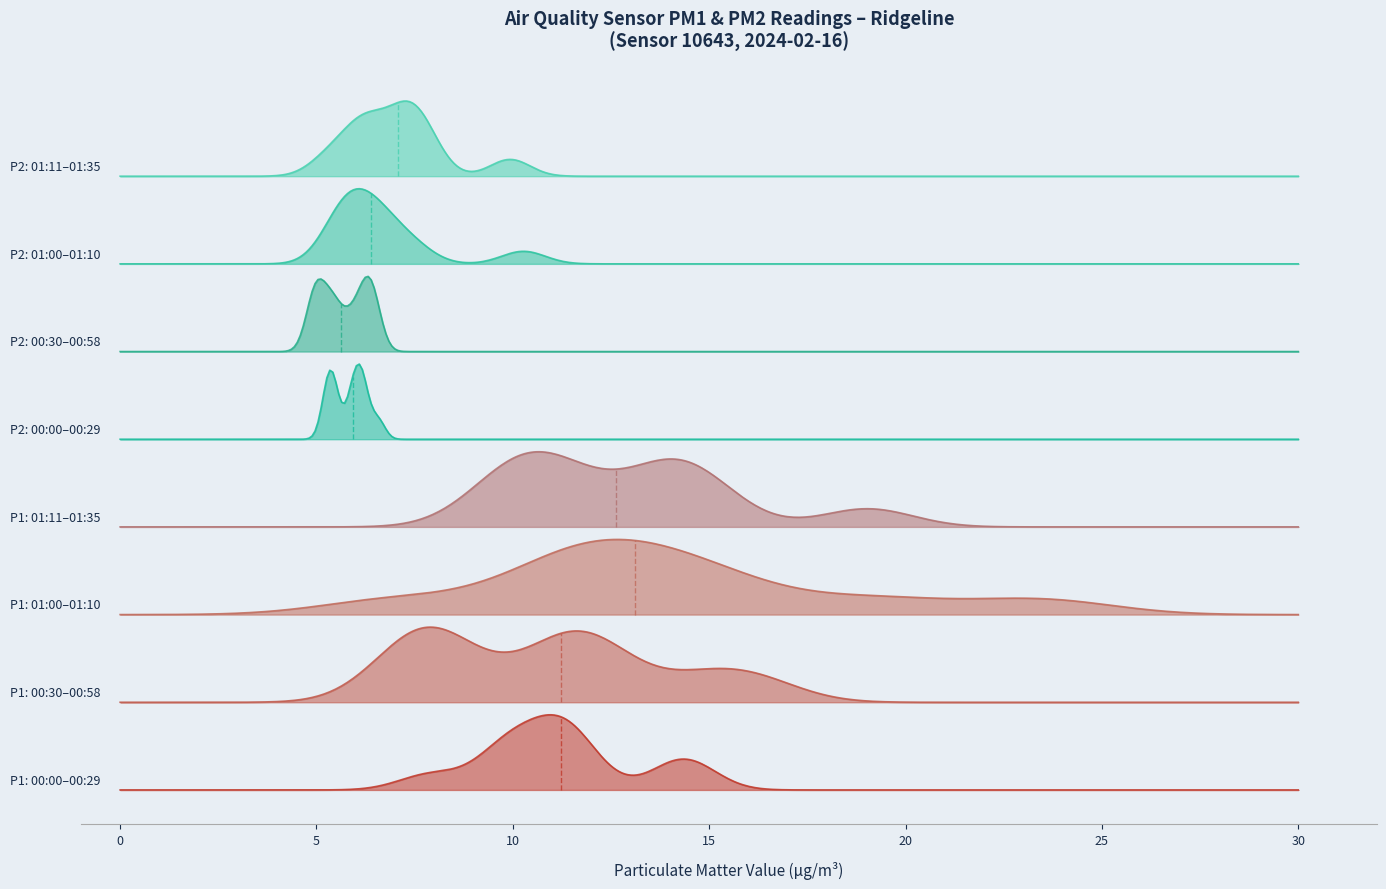

How many values in the P1 series are below 11?

14